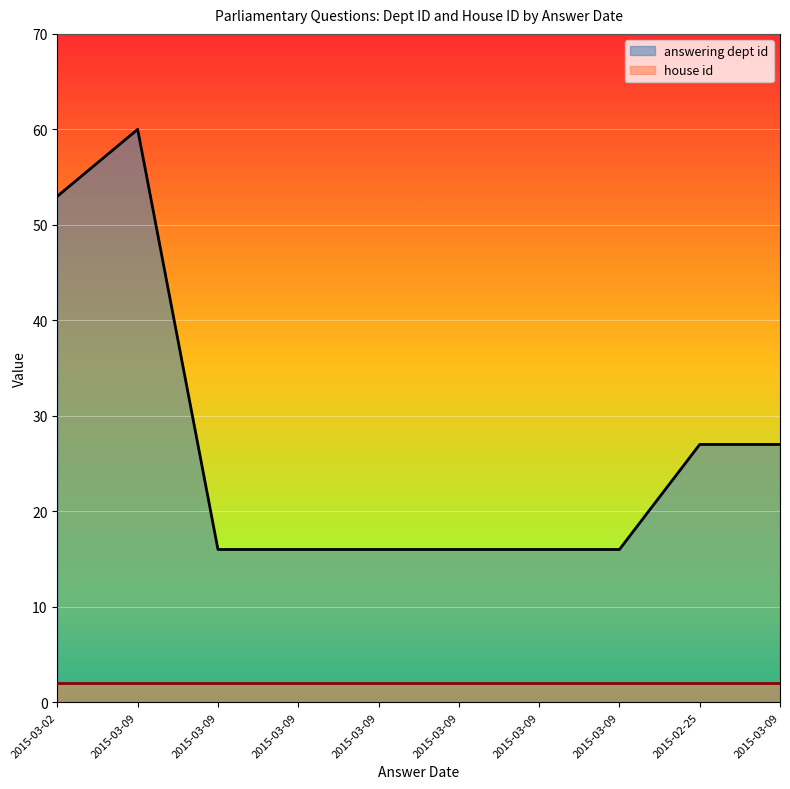

Reading left to right, list all the values displayed in this chart.

53	60	16	16	16	16	16	16	27	27